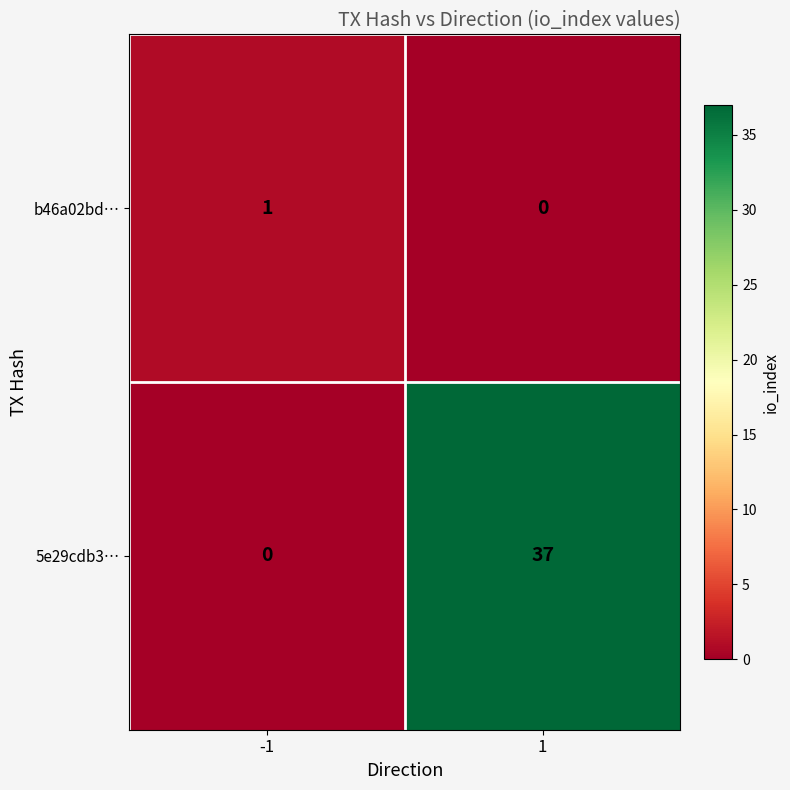

What is the maximum value shown in the chart?

37